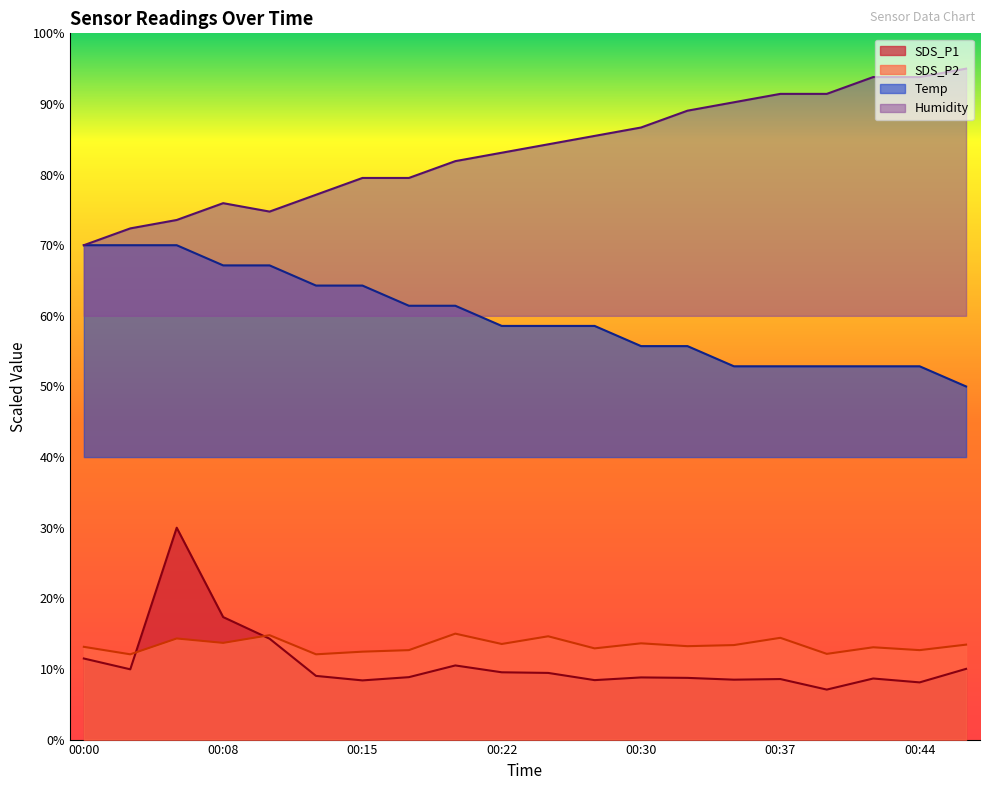

Which series has the largest range (max minus min)?

Humidity